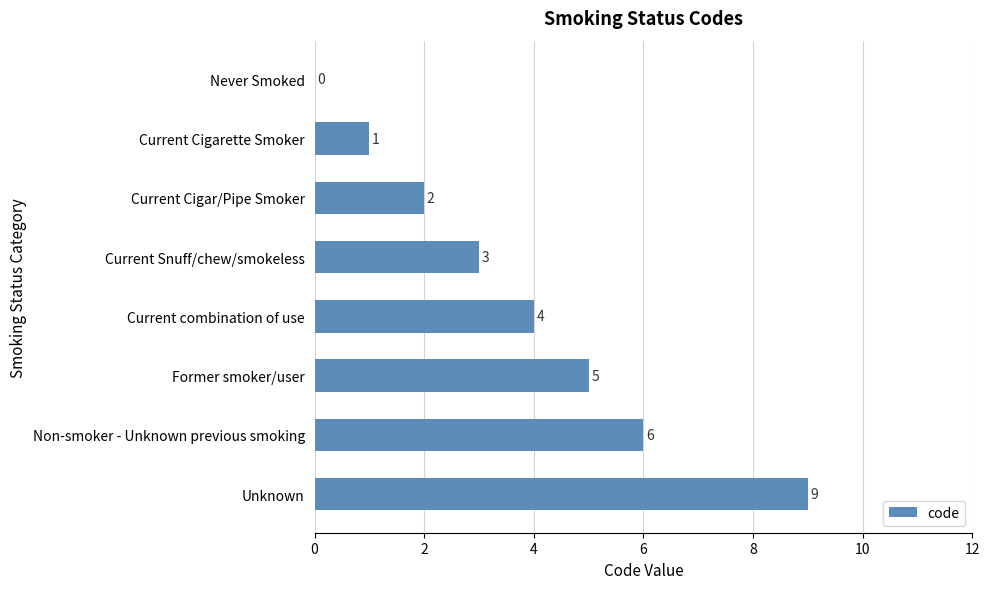

How many values are between 2 and 6?

5